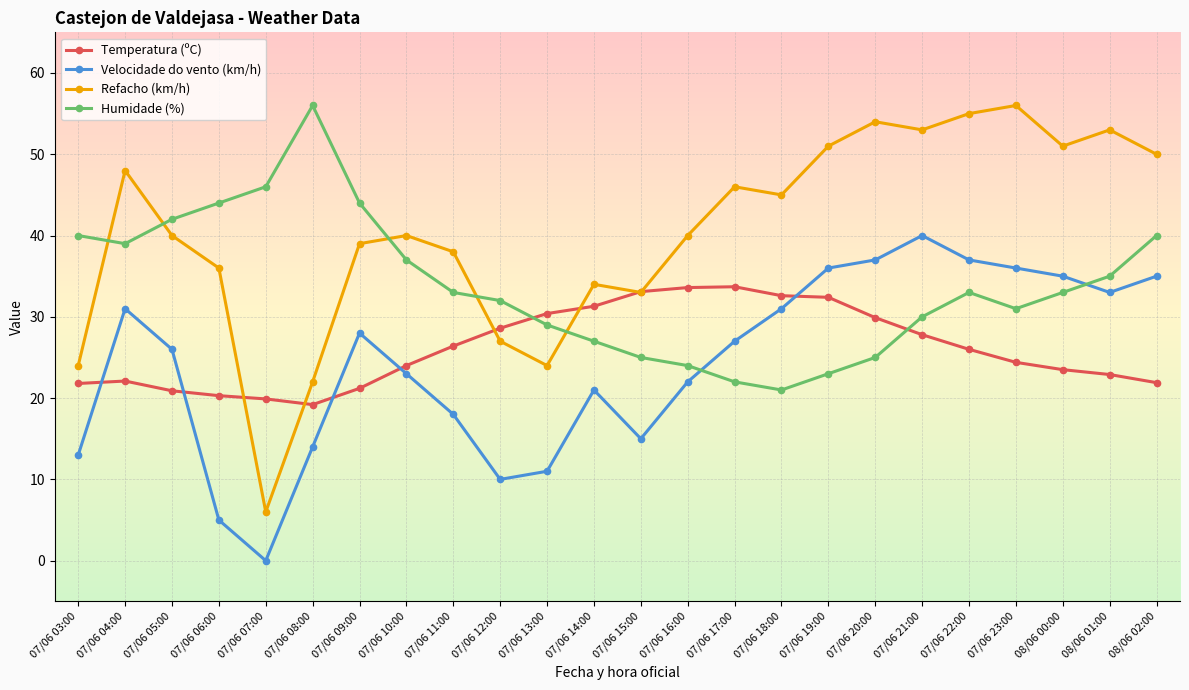

Which series ends up on top after the final intersection of Velocidade do vento (km/h) and Temperatura (ºC)?

Velocidade do vento (km/h)